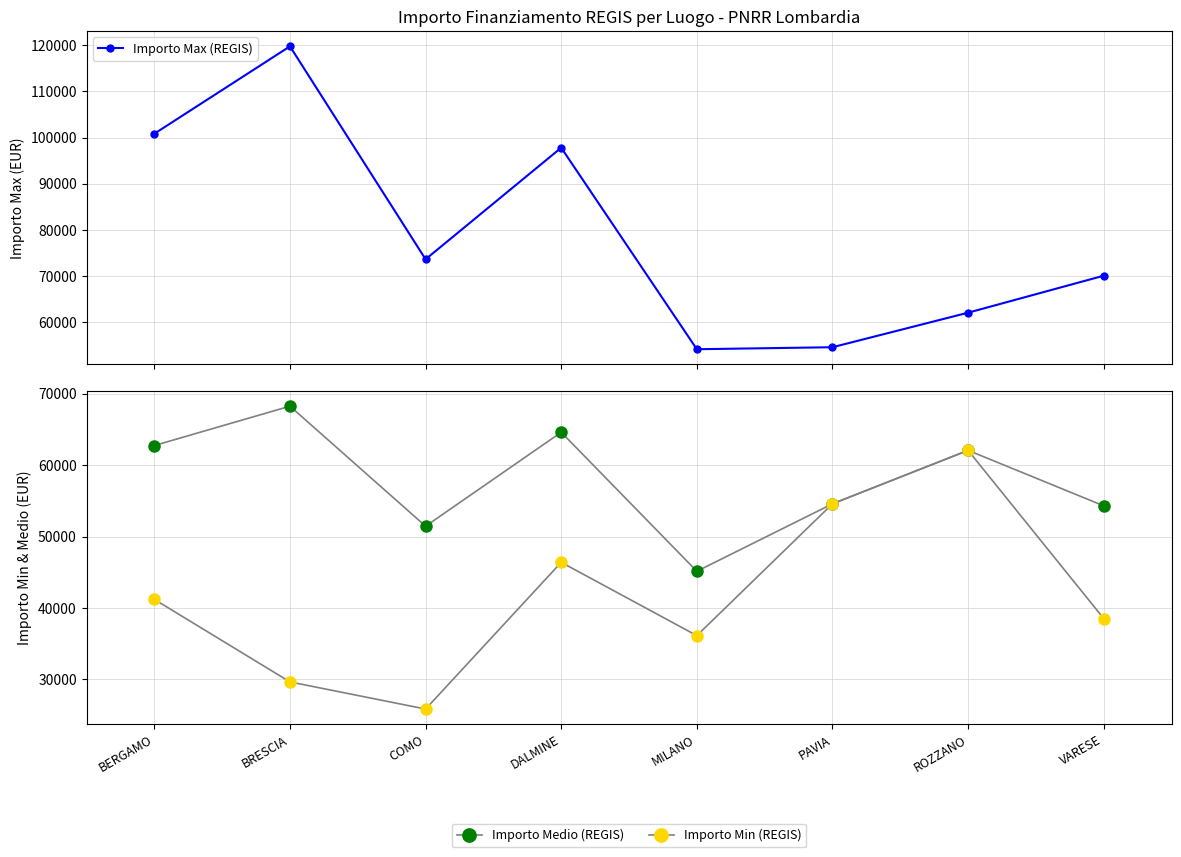

What is the greatest value displayed?

119783